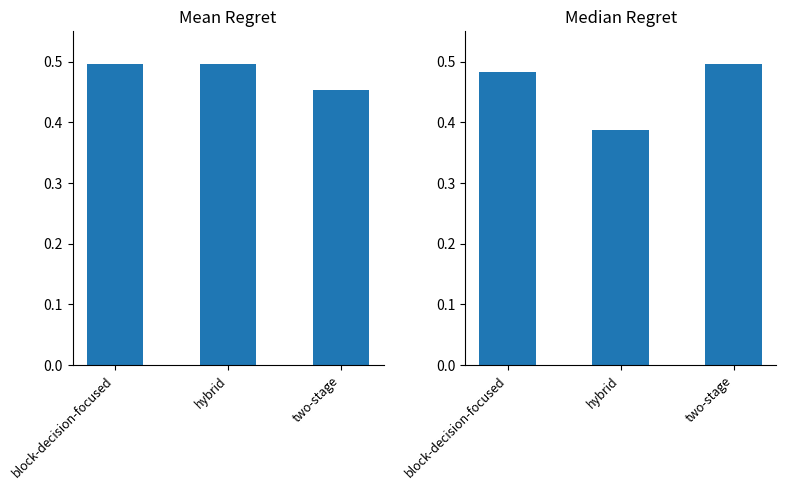

Is it true that Median Regret equals 0.4 at hybrid?

True